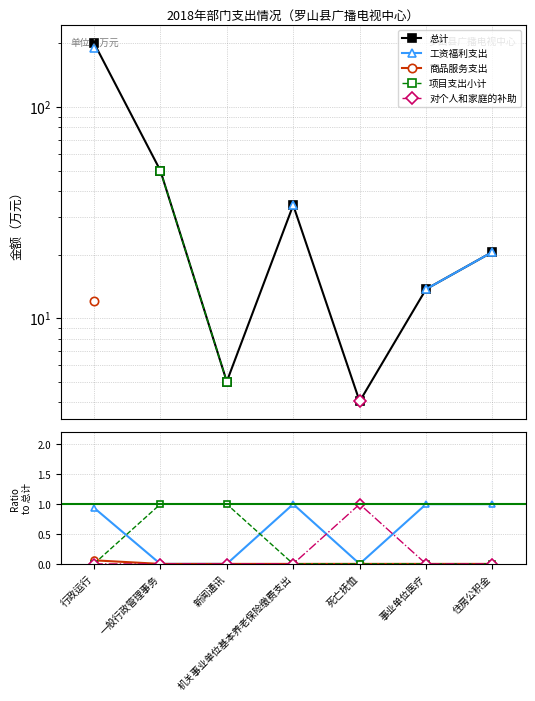

Which series has the widest spread of values?

总计